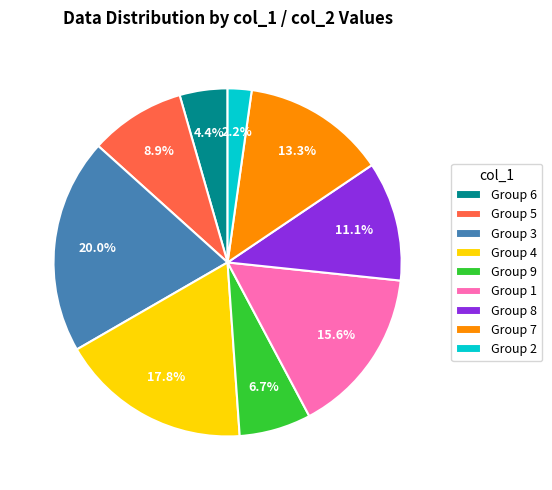

What is the largest slice in the pie chart?

Group 3